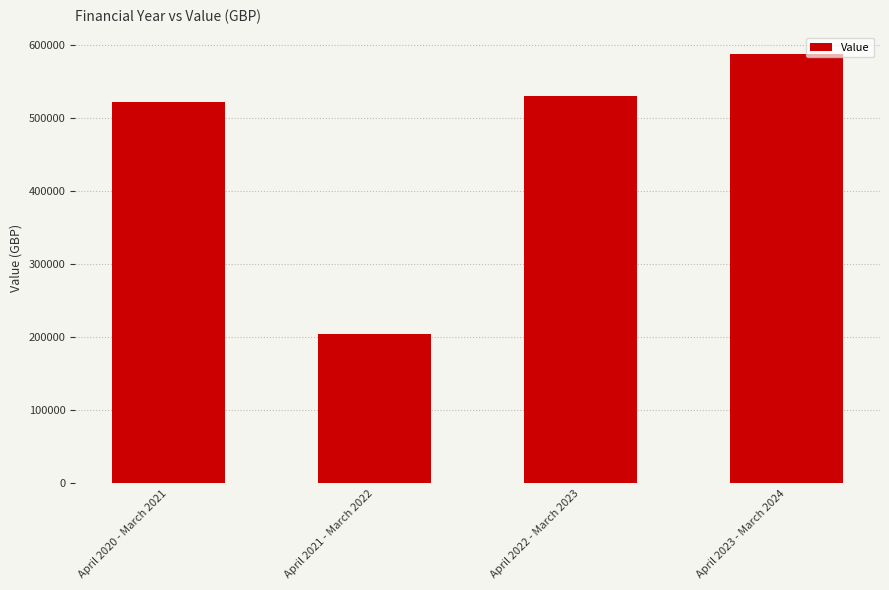

How many data points are above 530180?

2